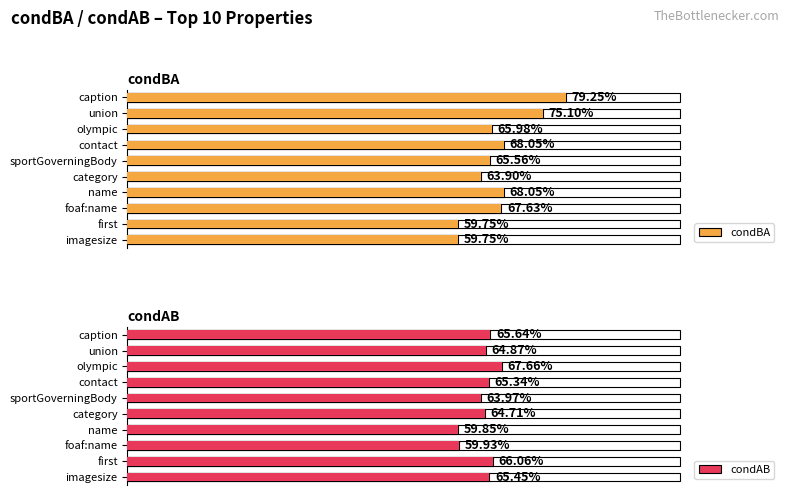

The value of condAB at name is 0.6. True or false?

True